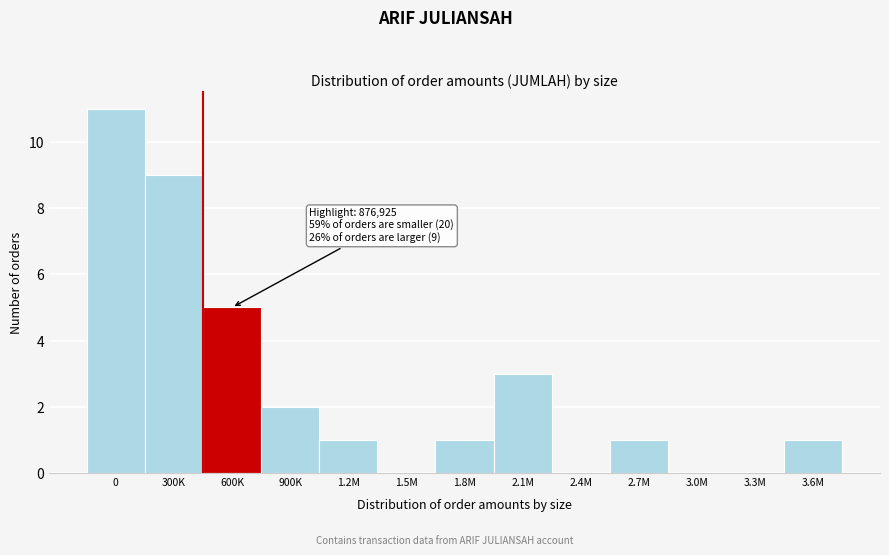

Reading left to right, what are all the values shown in this chart?

0=11	300K=9	600K=5	900K=2	1.2M=1	1.5M=0	1.8M=1	2.1M=3	2.4M=0	2.7M=1	3.0M=0	3.3M=0	3.6M=1